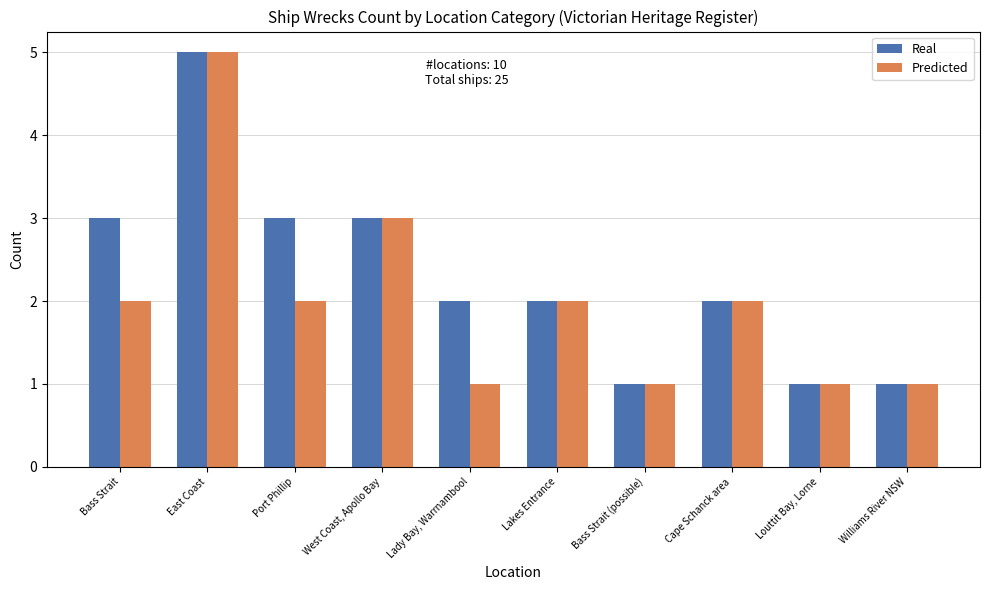

The Real series shows 3 at Lady Bay, Warrnambool. True or false?

False